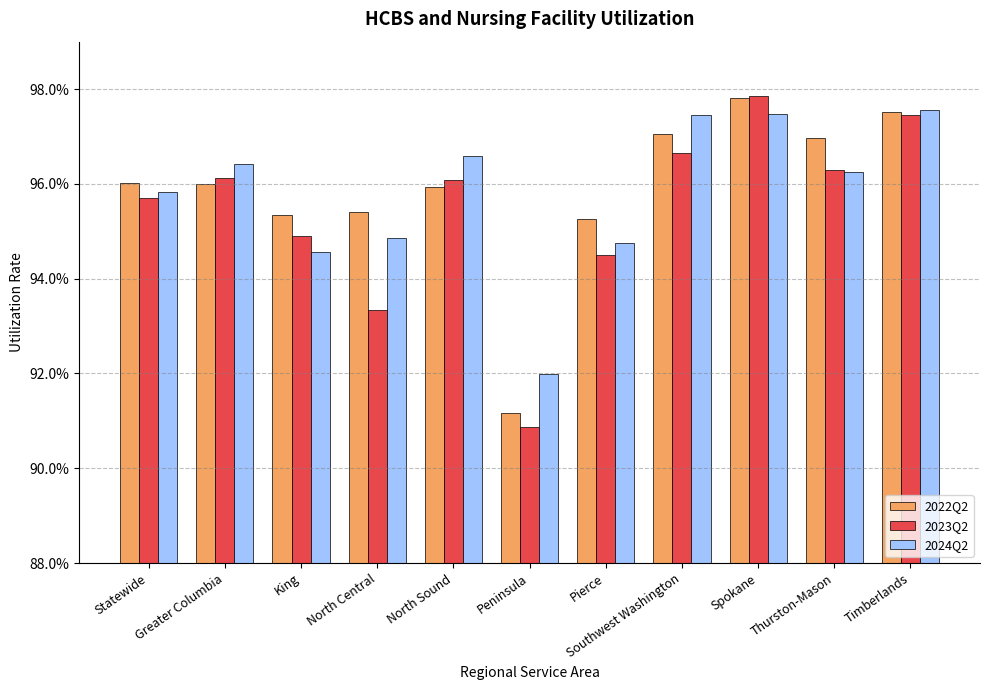

Is it true that 2024Q2 equals 0.6 at North Central?

False